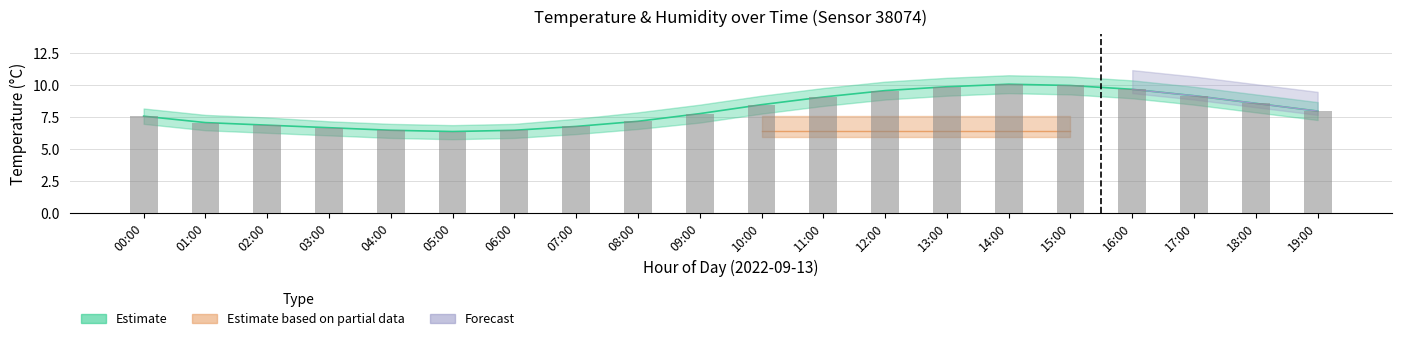

What is the approximate value at 02:00?

6.9